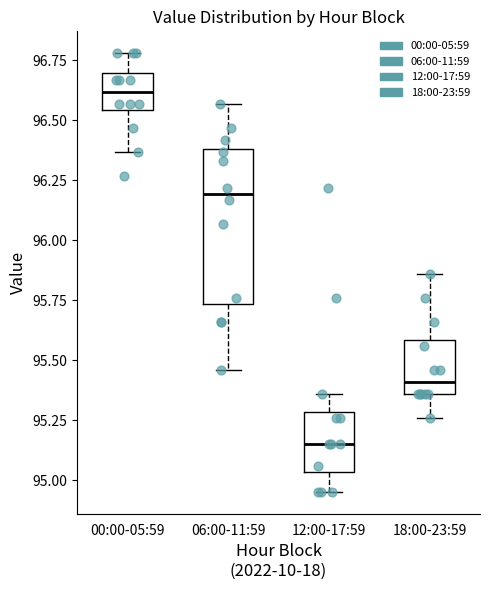

Which box has the lowest median line?

12:00-17:59